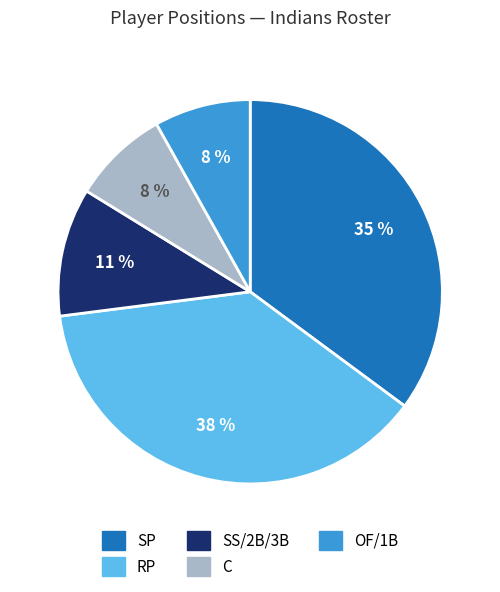

Which slice is the largest?

RP